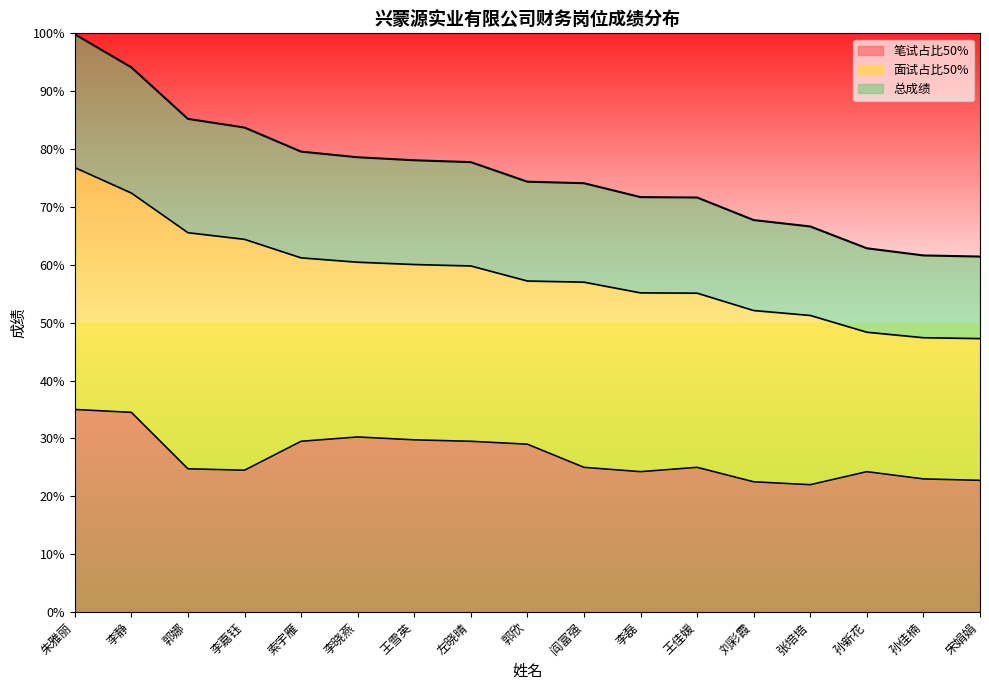

What is the difference between the maximum and minimum values in the 笔试占比50% series?

13.0